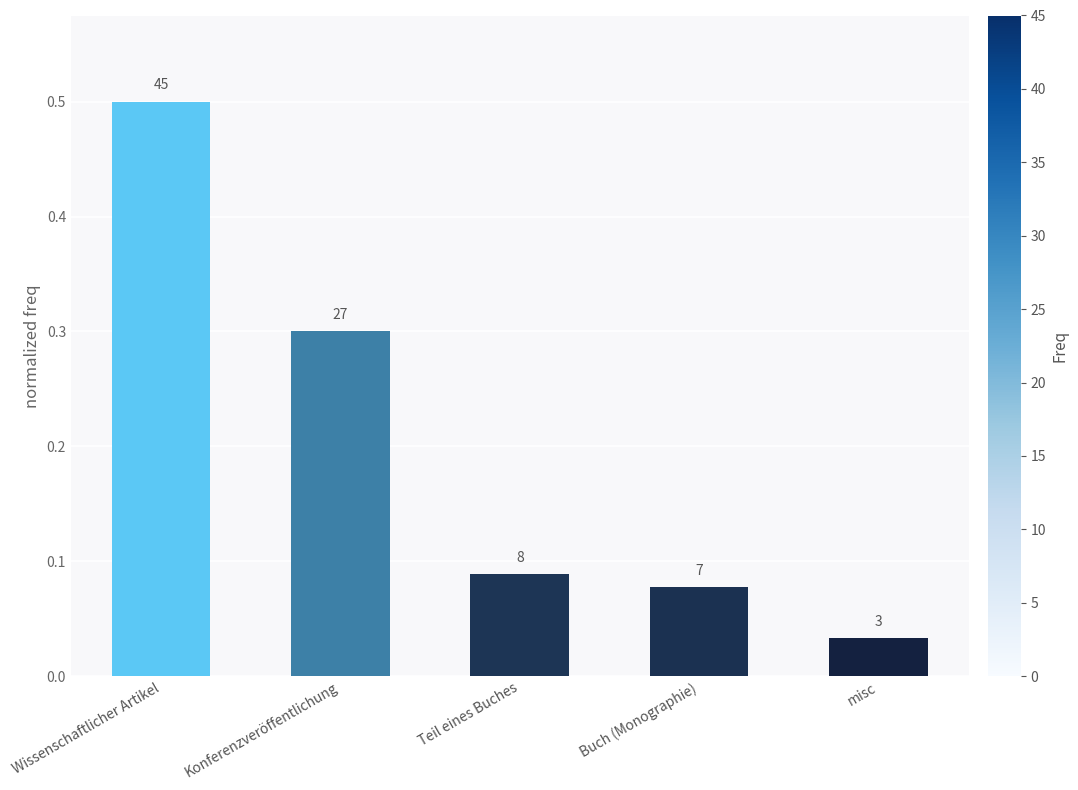

How many bars are there in total?

5